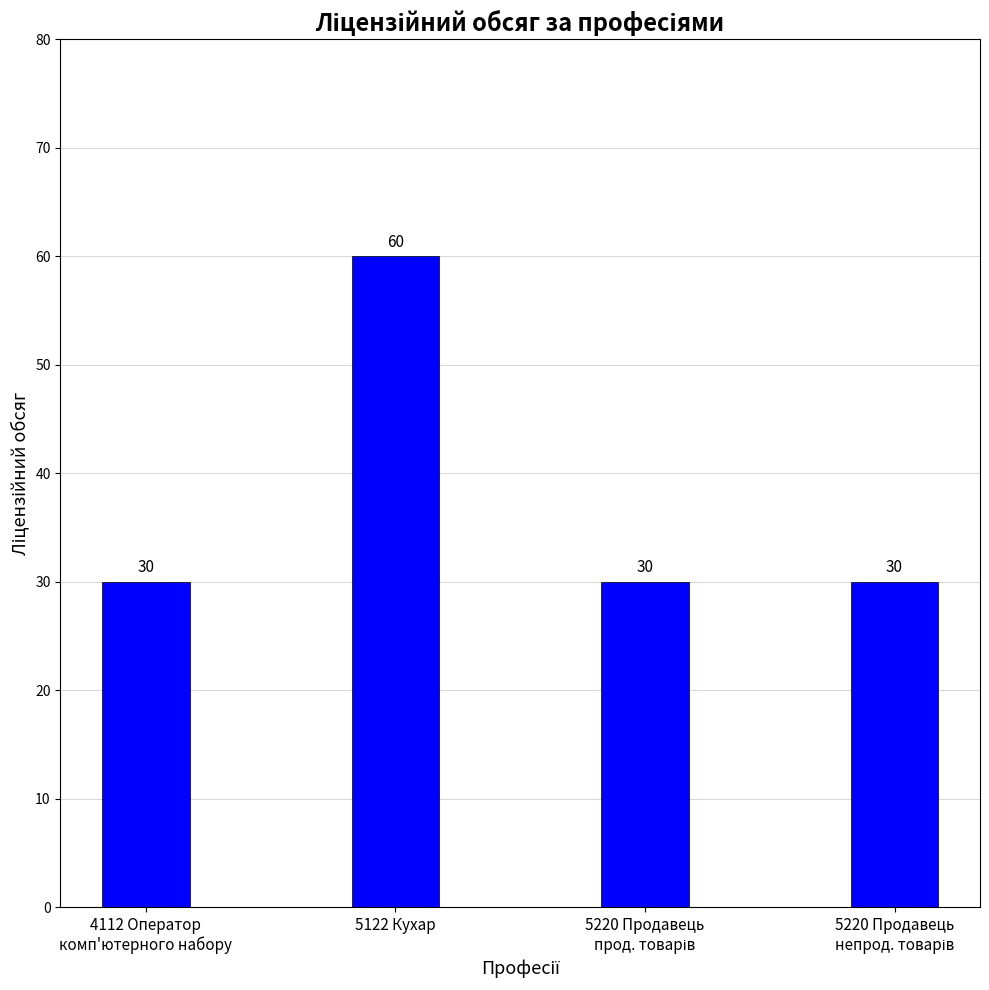

How many values exceed 30?

1